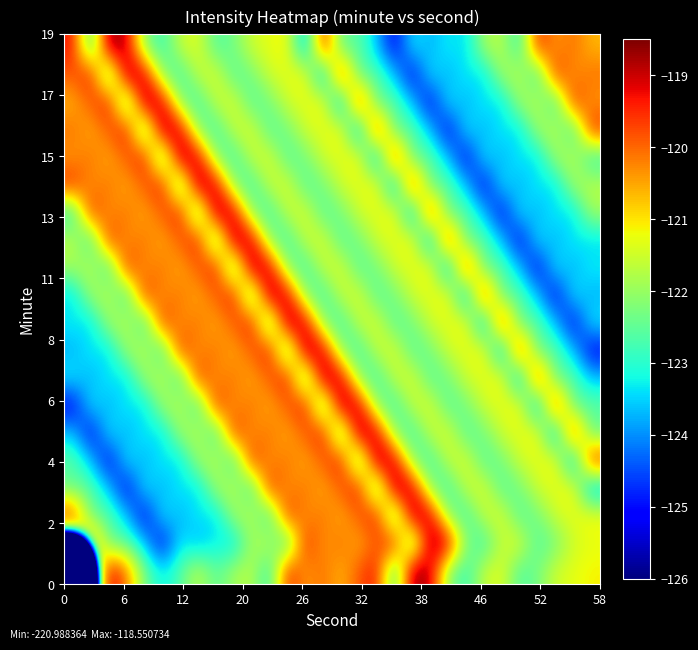

How many series are shown in this chart?

20